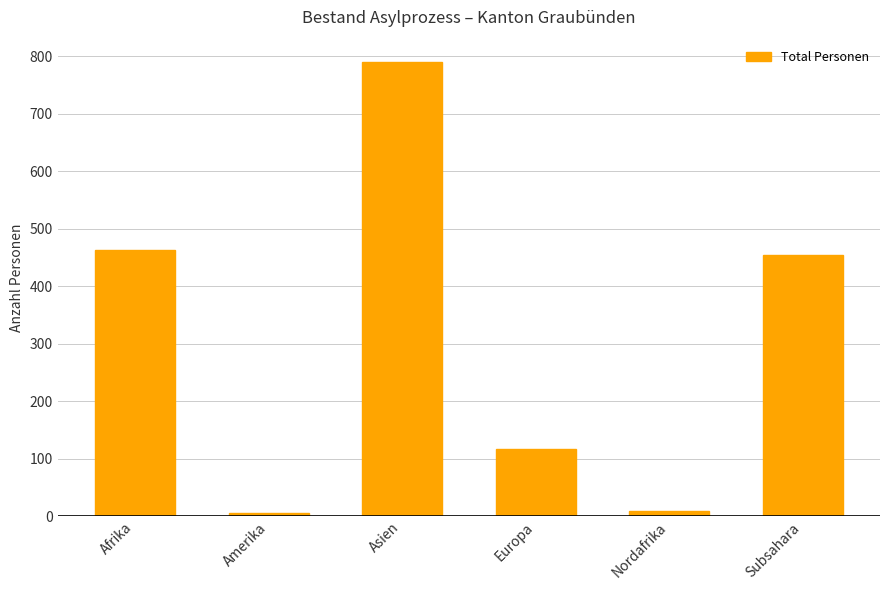

At which label is the value closest to 397?

Subsahara